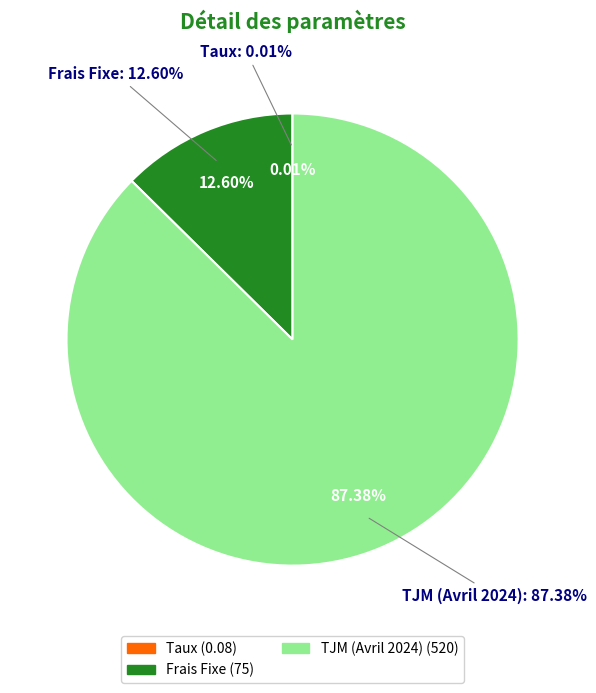

Which category has the smallest portion of the pie?

Taux